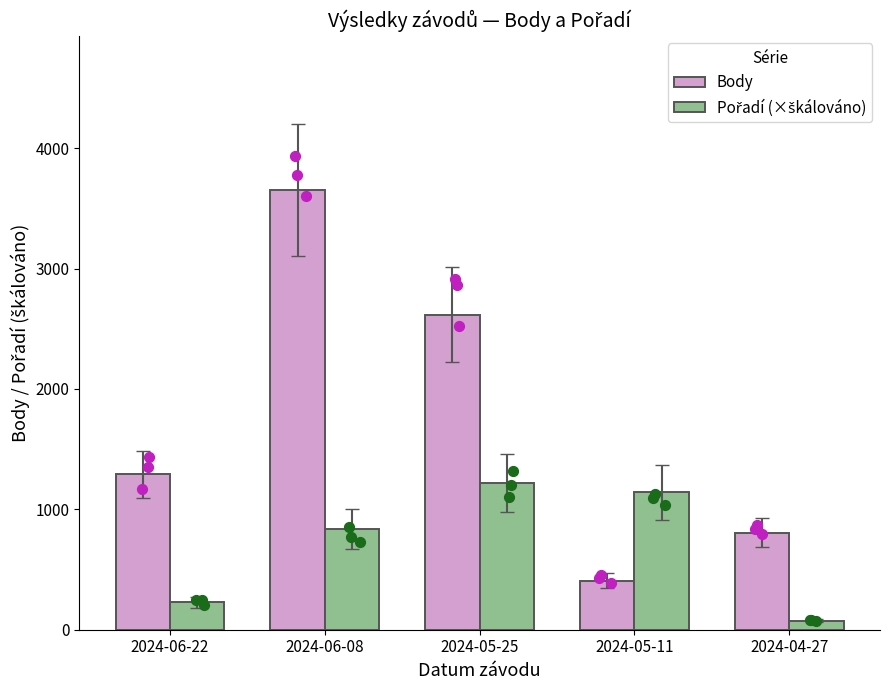

Which series reaches the minimum Y coordinate?

Pořadí (×škálováno)